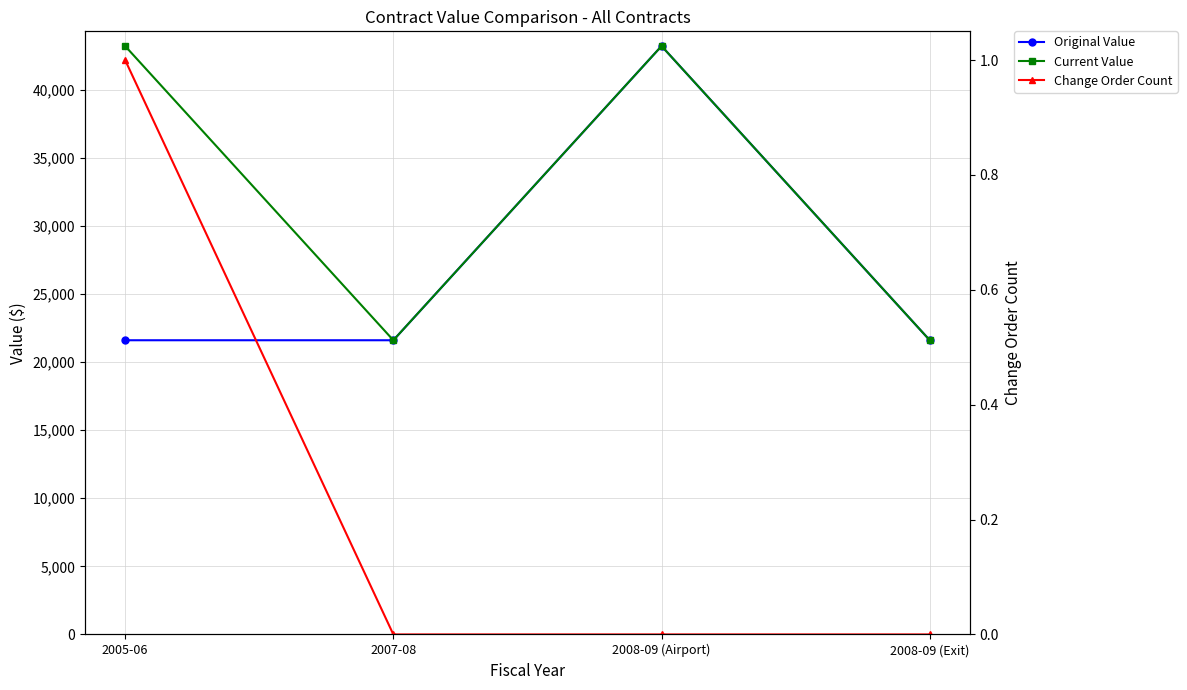

Does the chart display data point markers on the line(s)?

Yes